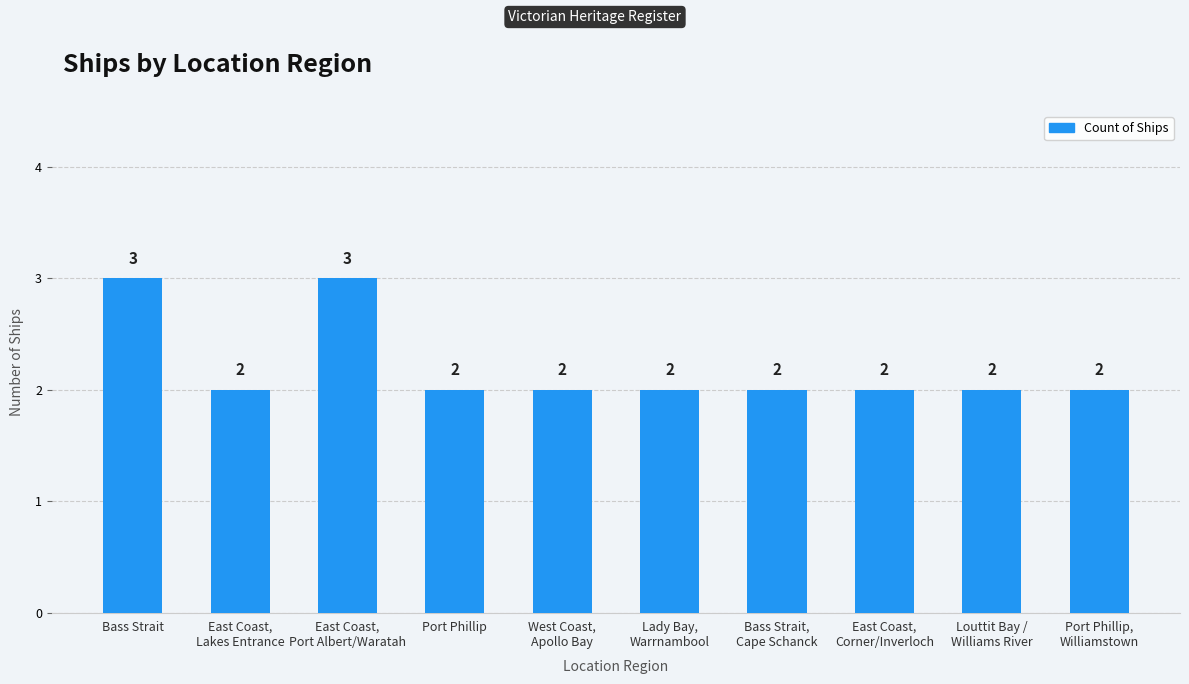

What is the sum of all values?

22